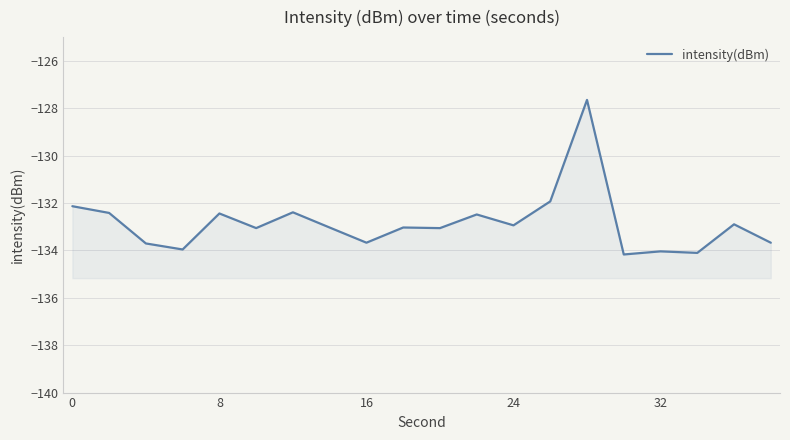

How many lines are shown in the chart?

1